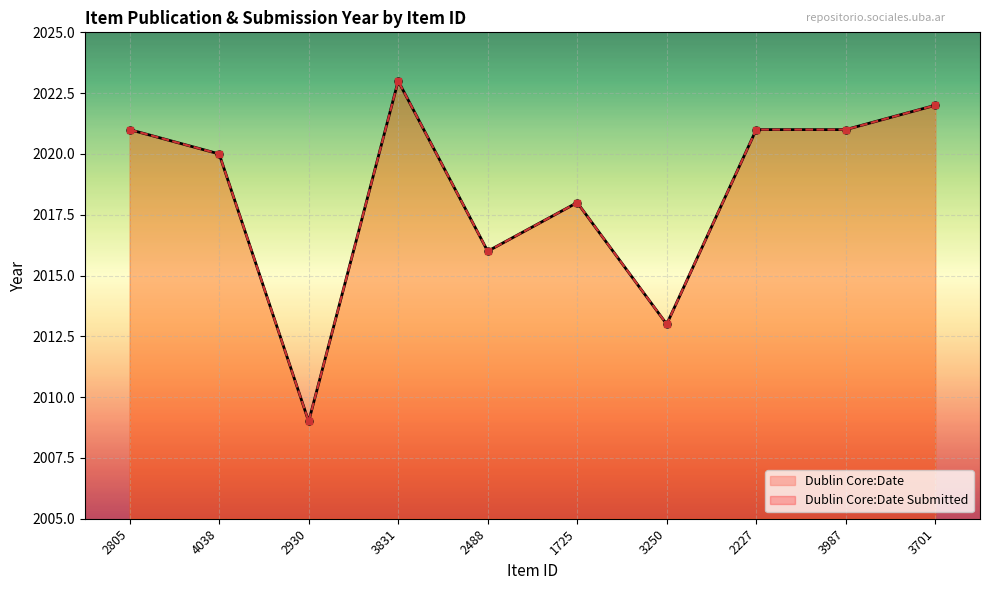

Between 1725 and 3987, which series saw the biggest shift?

Dublin Core:Date